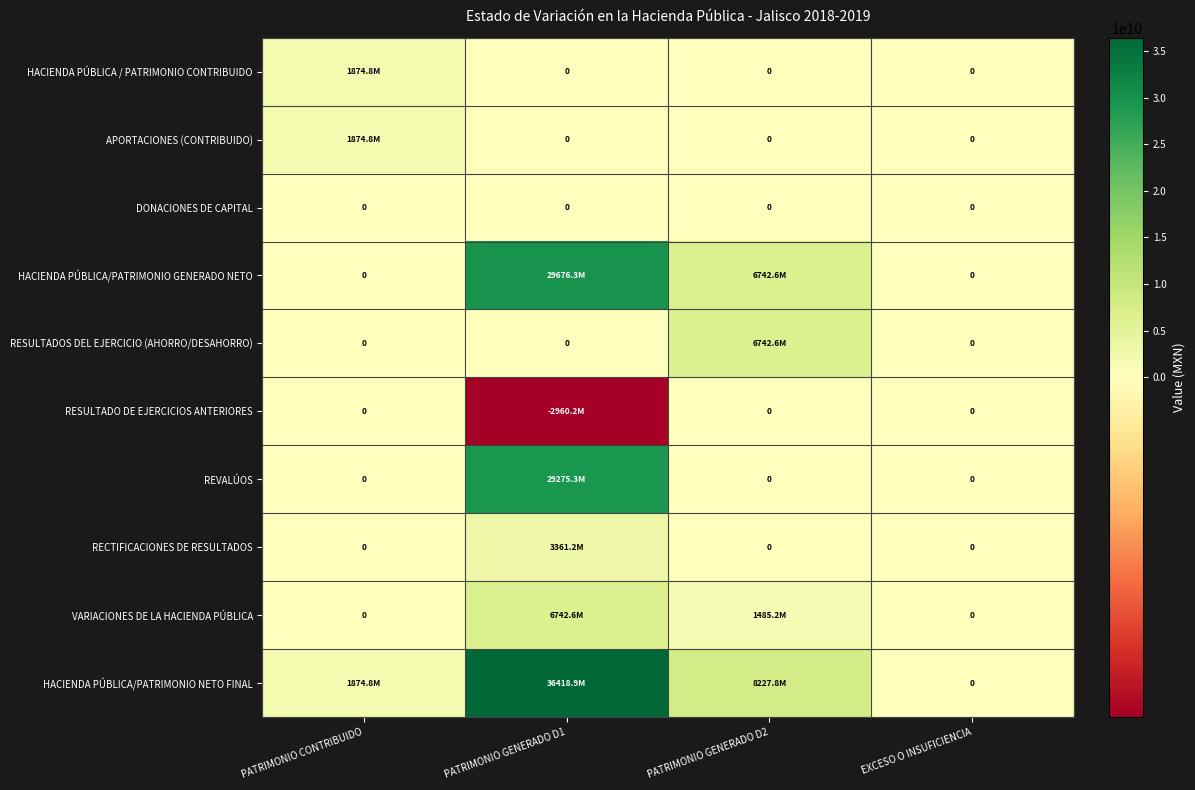

Is it true that RESULTADOS DEL EJERCICIO (AHORRO/DESAHORRO) equals -4671542444.5 at PATRIMONIO CONTRIBUIDO?

False